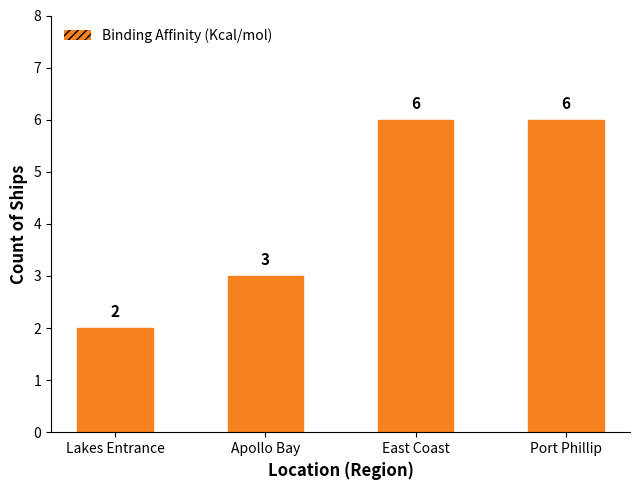

What is the average value?

4